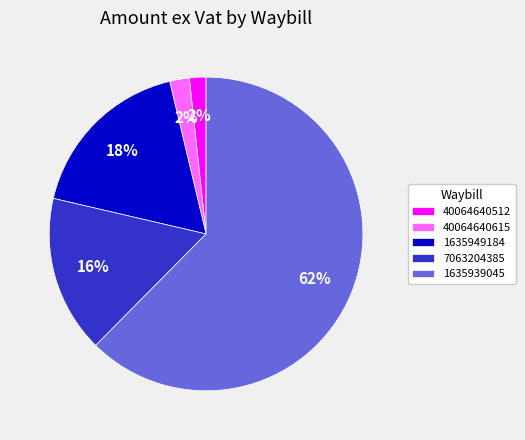

Which has a higher value, 40064640615 or 1635949184?

1635949184